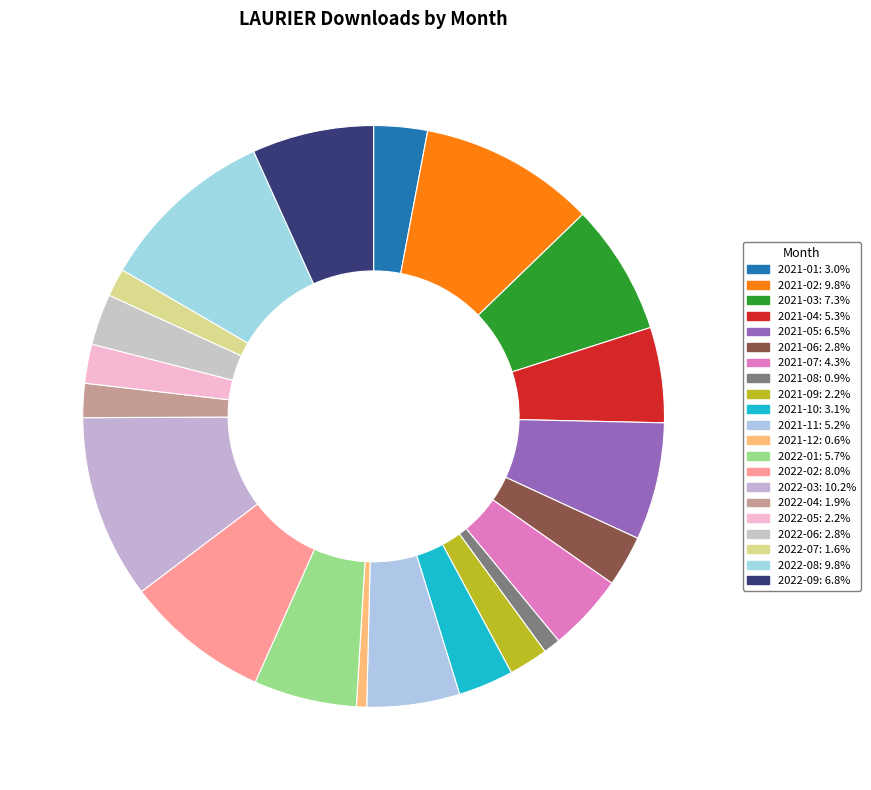

Does 2022-06 represent more than half of the total?

No